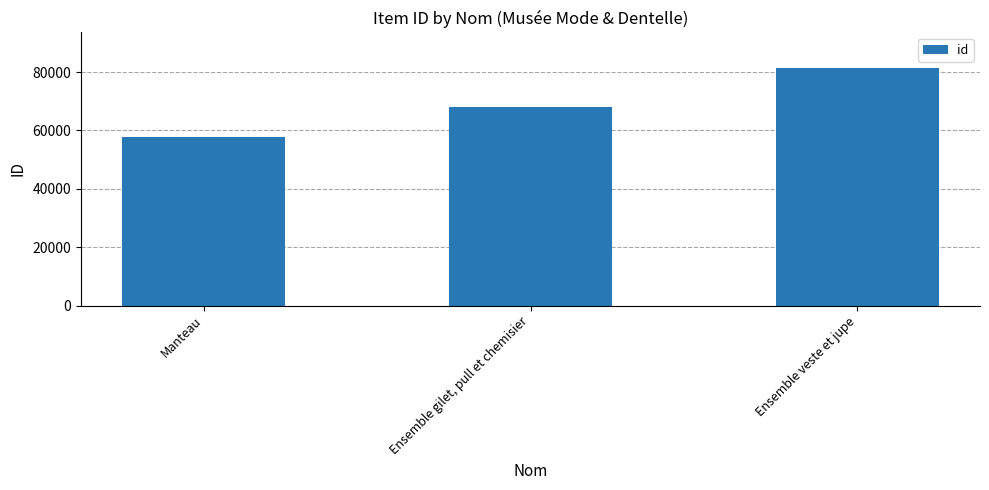

What position from the right is Ensemble gilet, pull et chemisier?

2